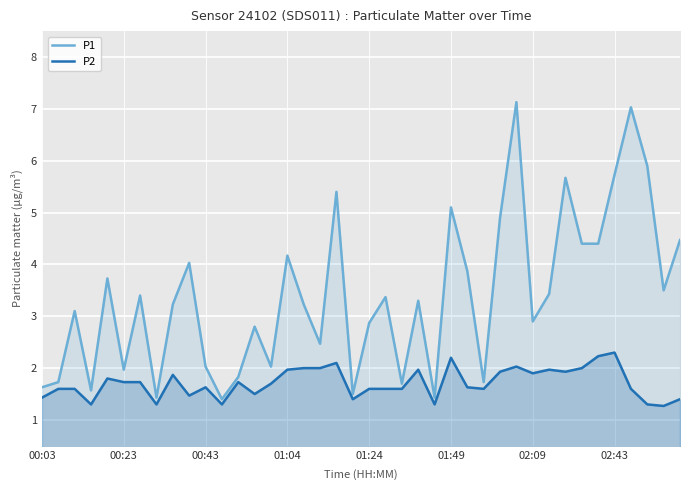

What is the greatest value displayed?

7.1